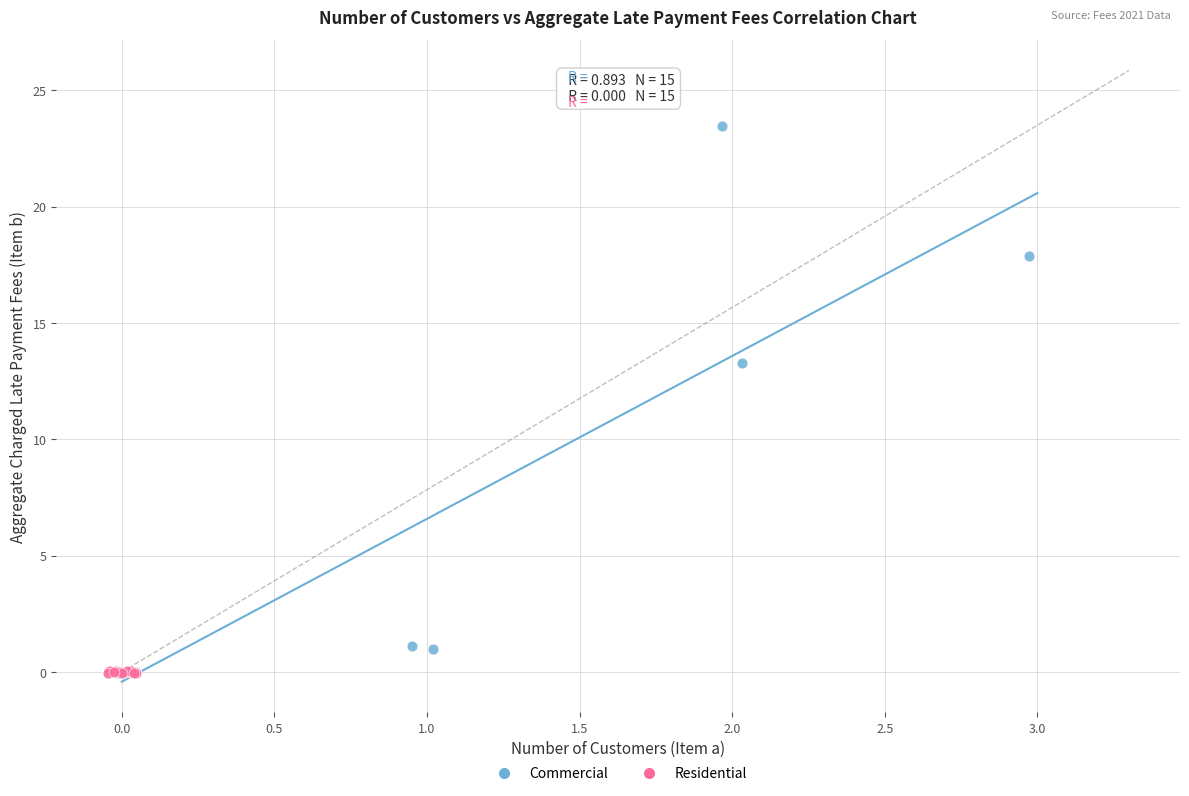

Which series reaches the maximum Y coordinate?

Commercial